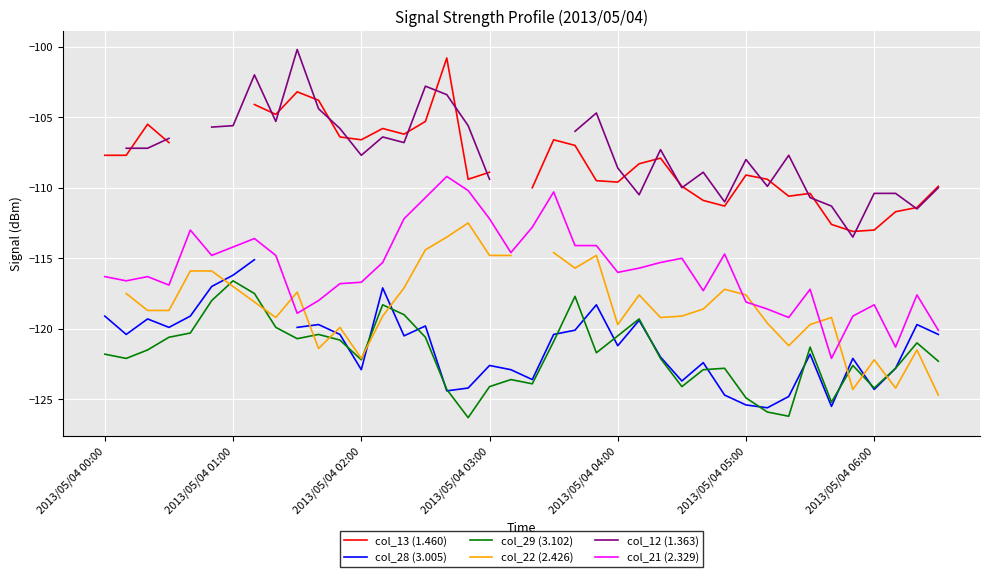

How many lines are shown in the chart?

6